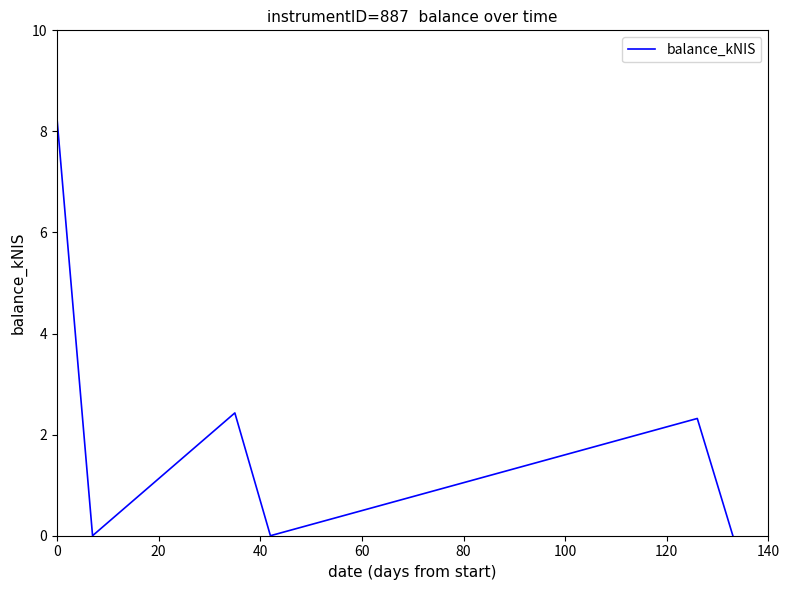

How many values are below 2?

3